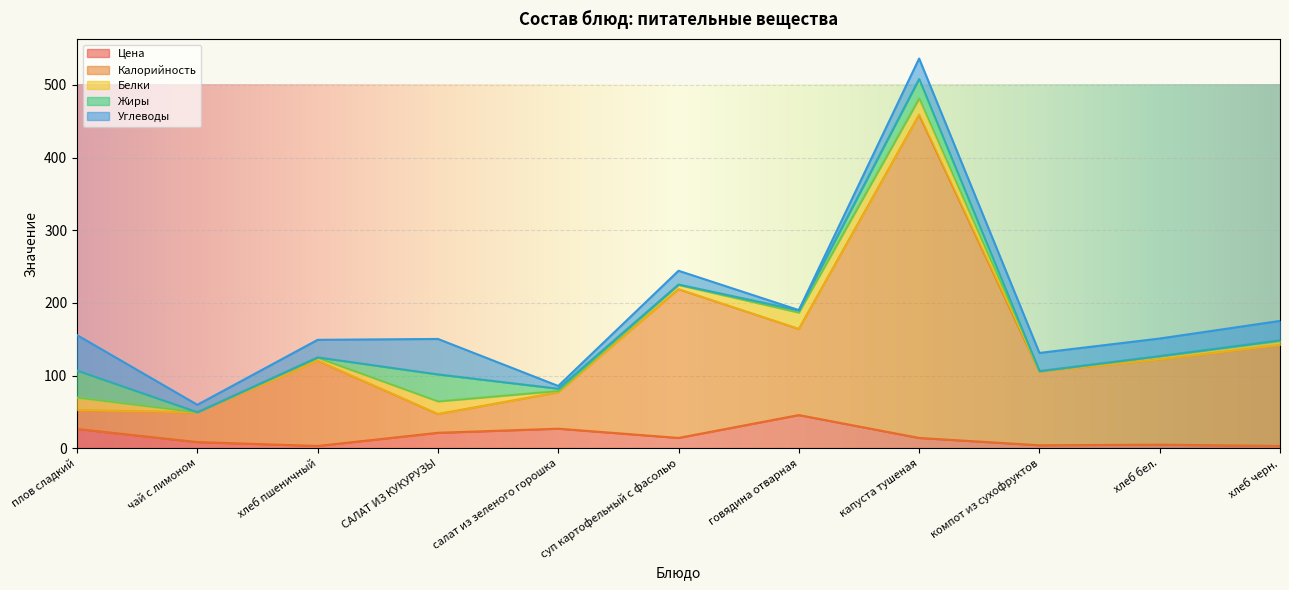

In Белки, how many points are lower than both neighbors (excluding endpoints)?

3